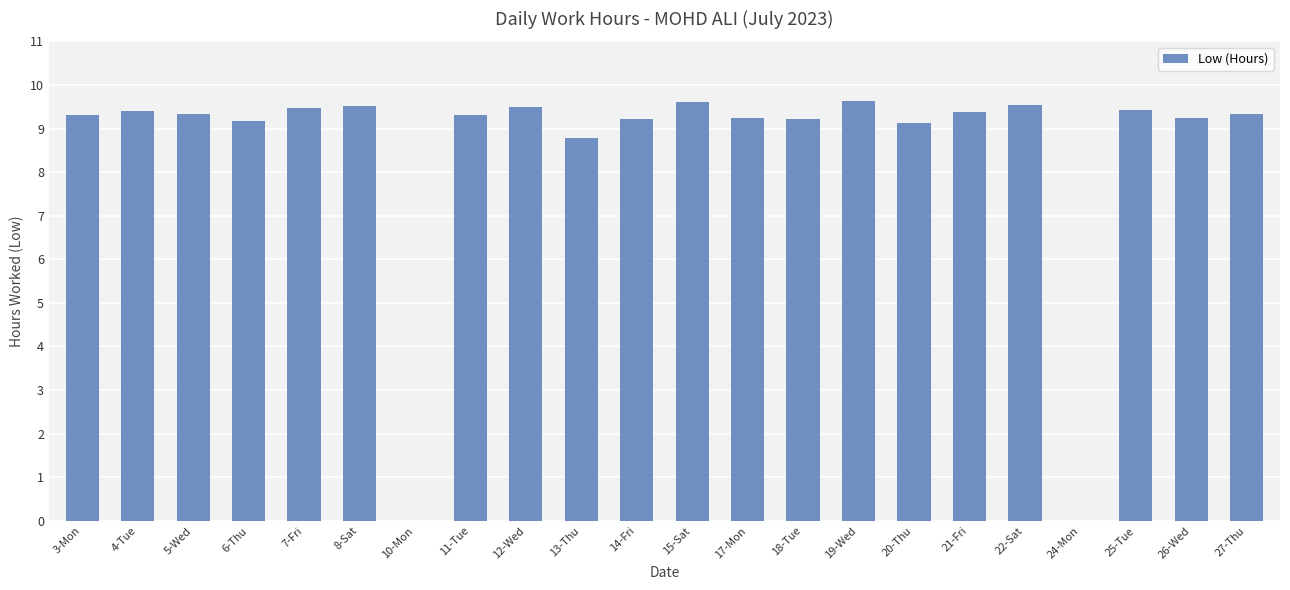

What is the change in value from 20-Thu to 22-Sat?

+0.4